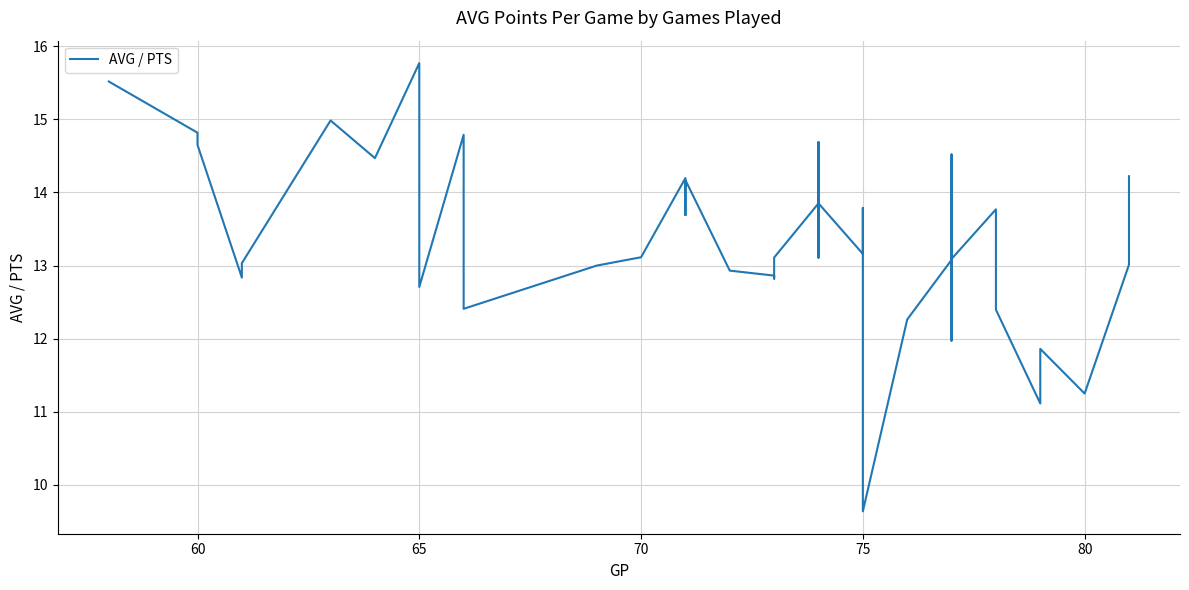

What is the smallest value displayed?

9.6